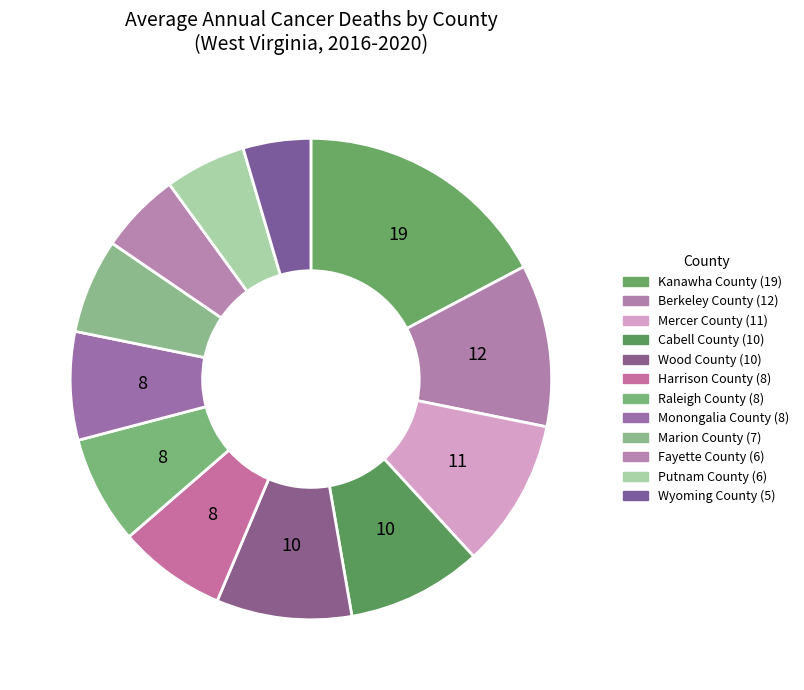

Is it true that Monongalia County is 7% of the pie?

True